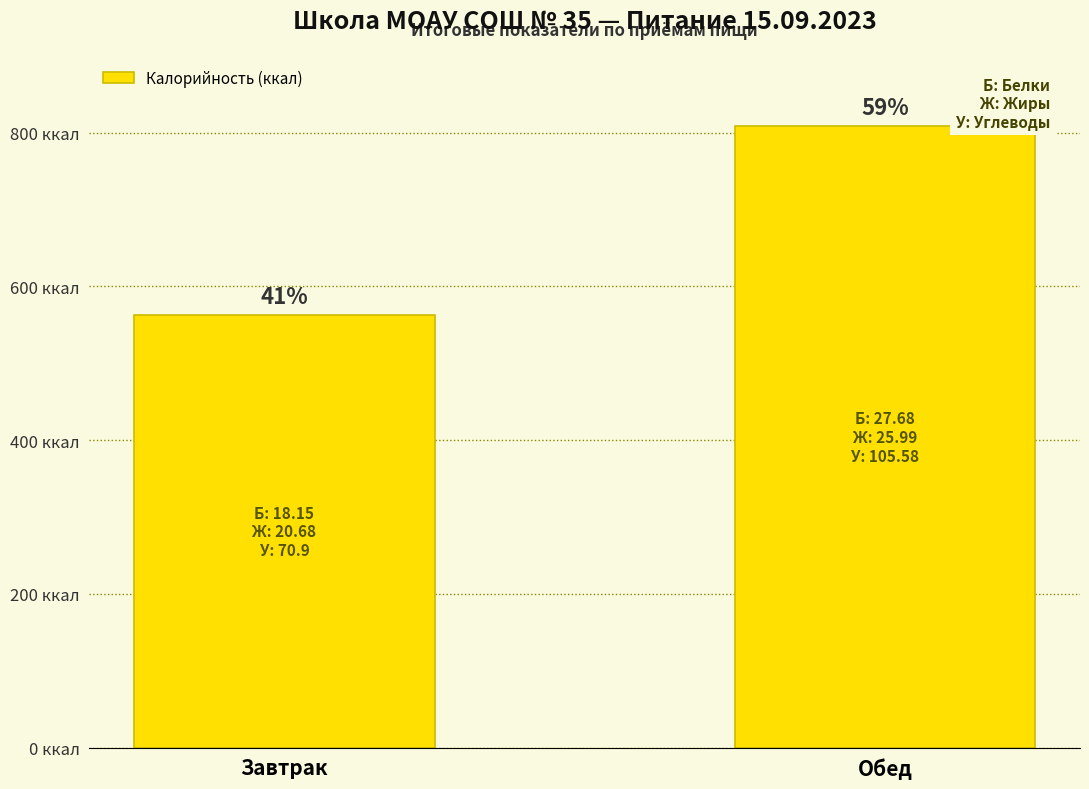

True or false: the data shows 1216.4 at Обед.

False